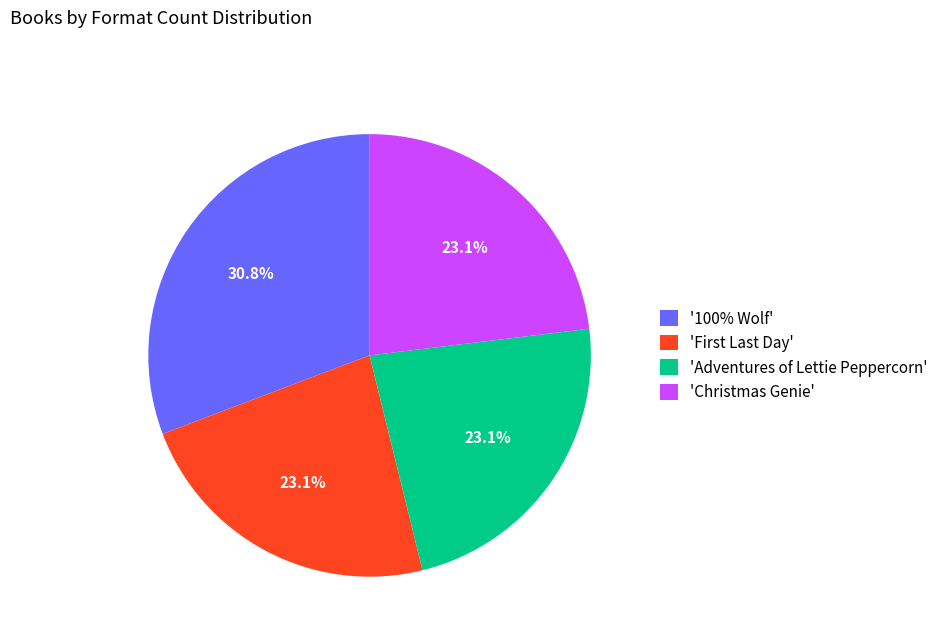

Is there any slice that represents more than half of the pie?

No